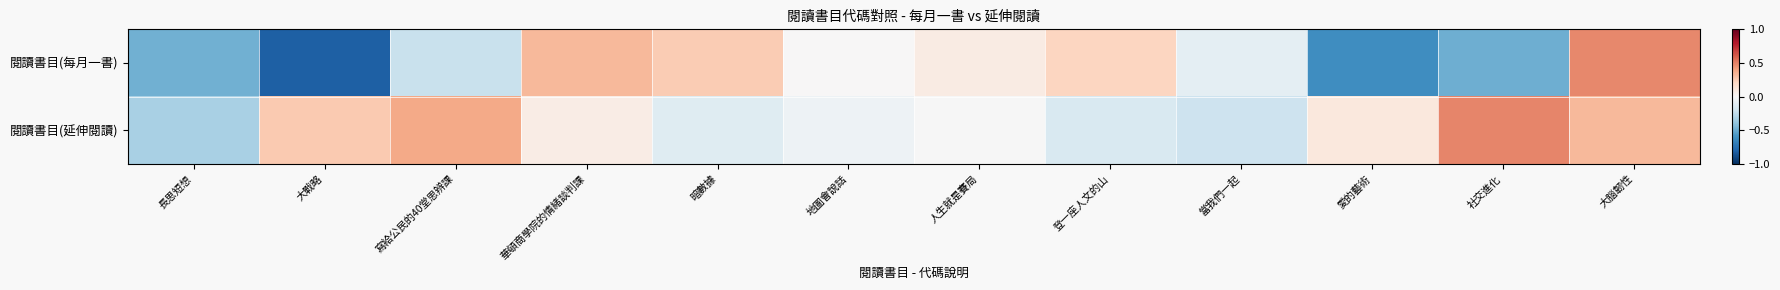

At how many categories does at least one series exceed 0?

10